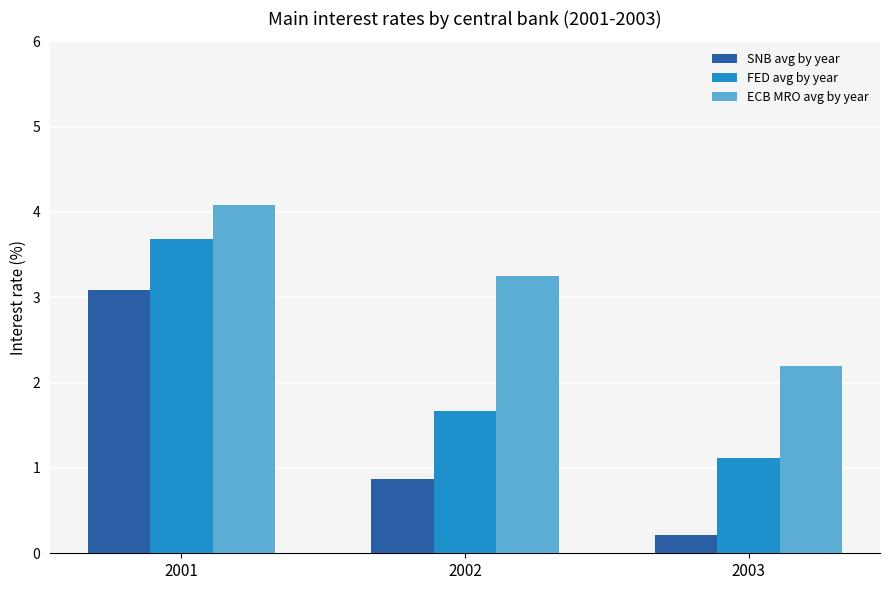

What value does the SNB avg by year series have at 2003?

0.2